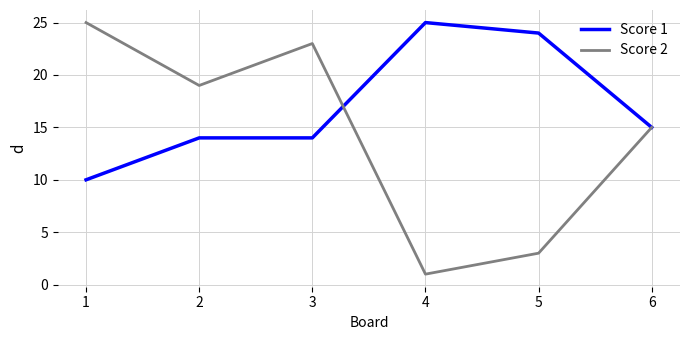

Which series has the largest range (max minus min)?

Score 2